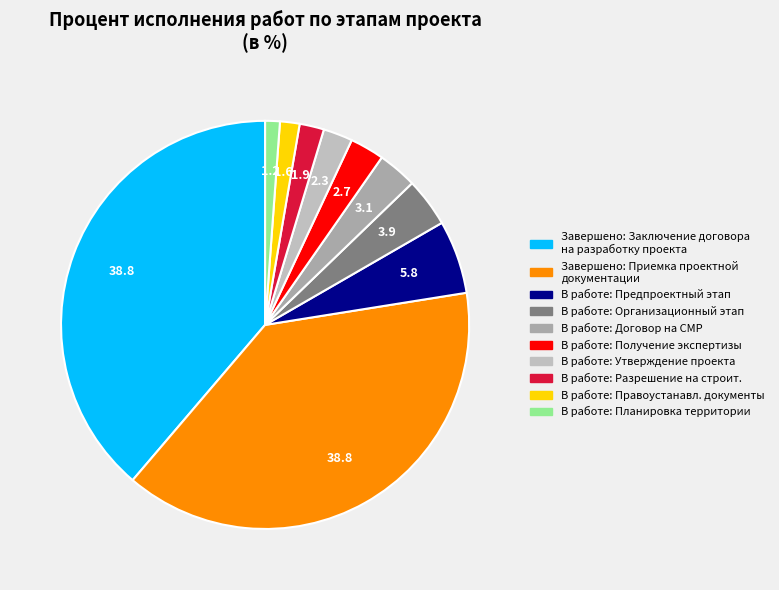

How many slices are in this pie chart?

10